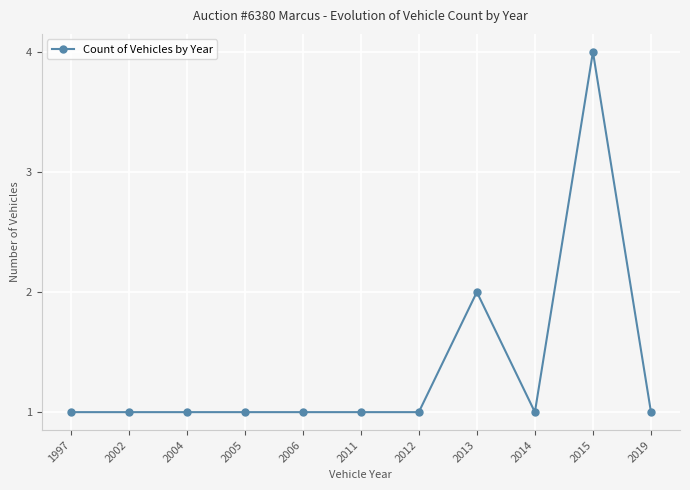

True or false: the data has more than 1 interior local peaks.

True